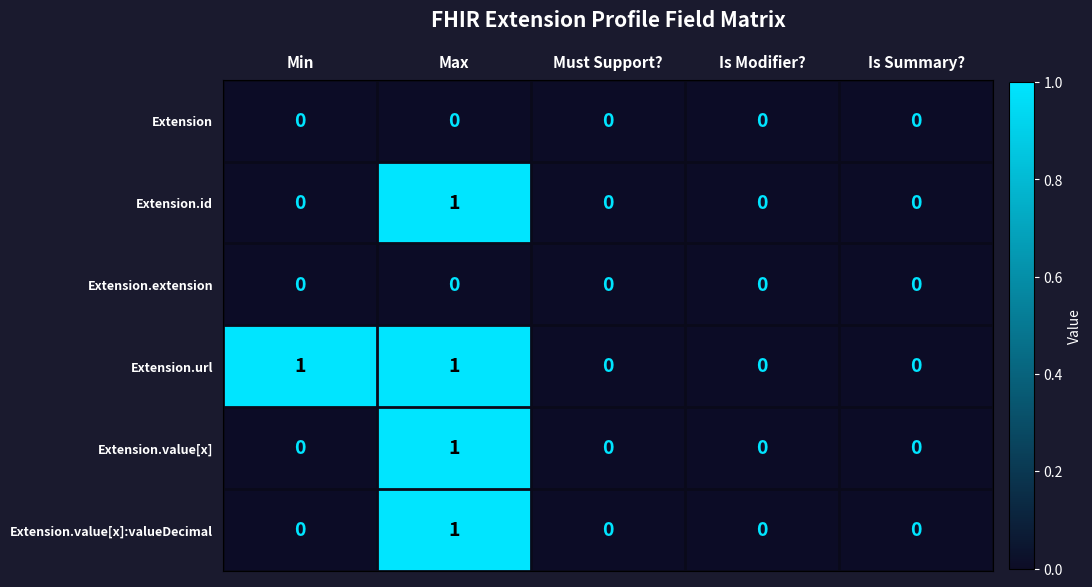

The value of Extension.id at Must Support? is 0. True or false?

True